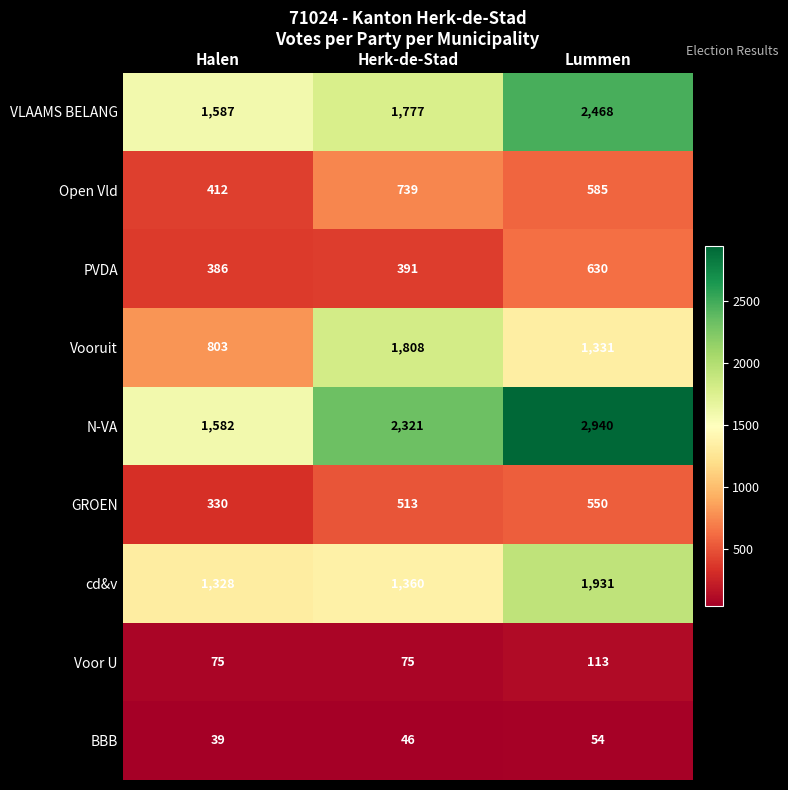

What is the approximate value of Open Vld at Lummen?

585